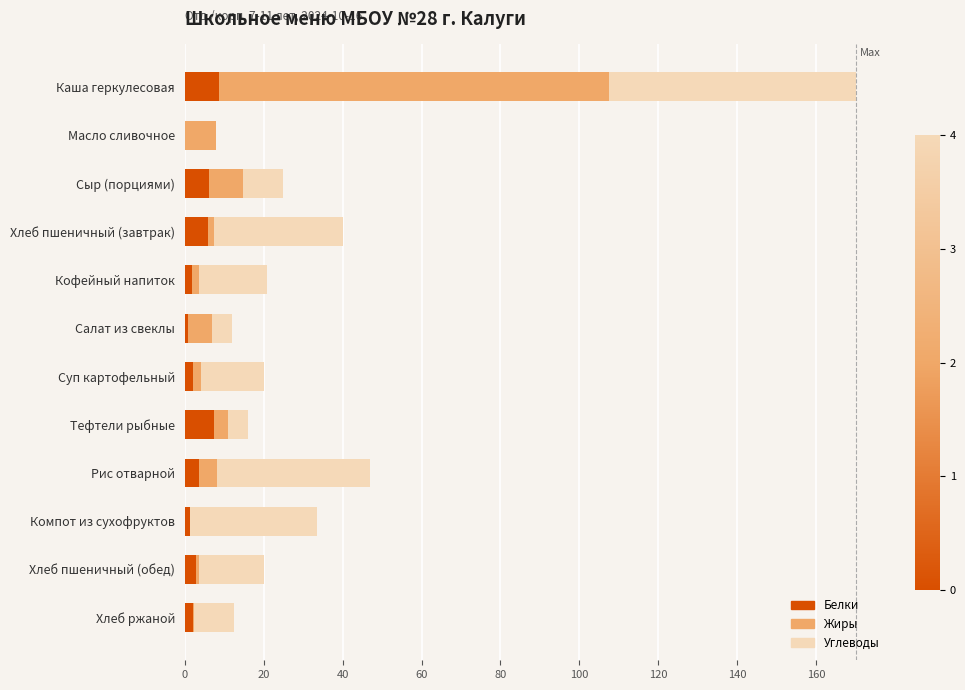

What is the highest value of the Белки series?

8.8